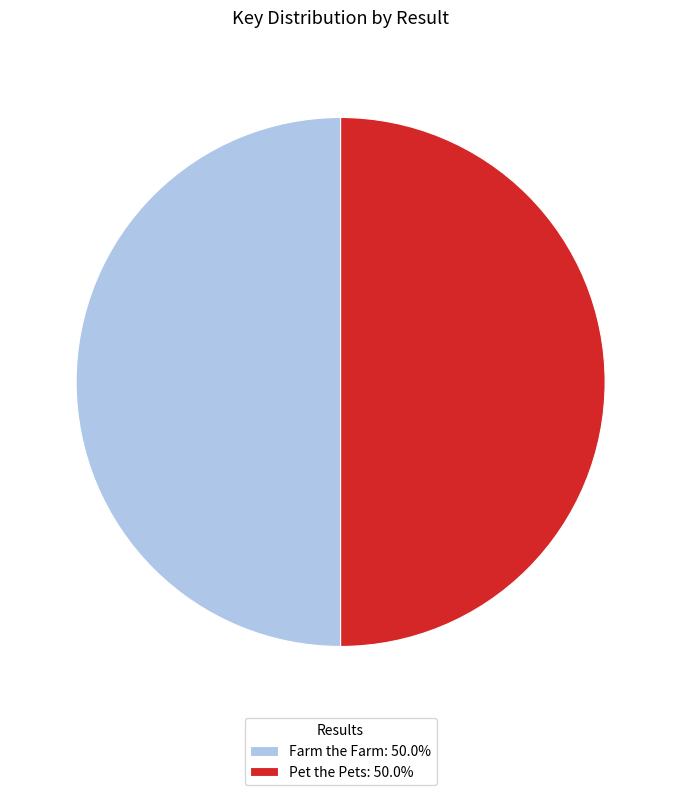

What is the ratio of the value at Pet the Pets: 50.0% to the value at Farm the Farm: 50.0%?

1.0